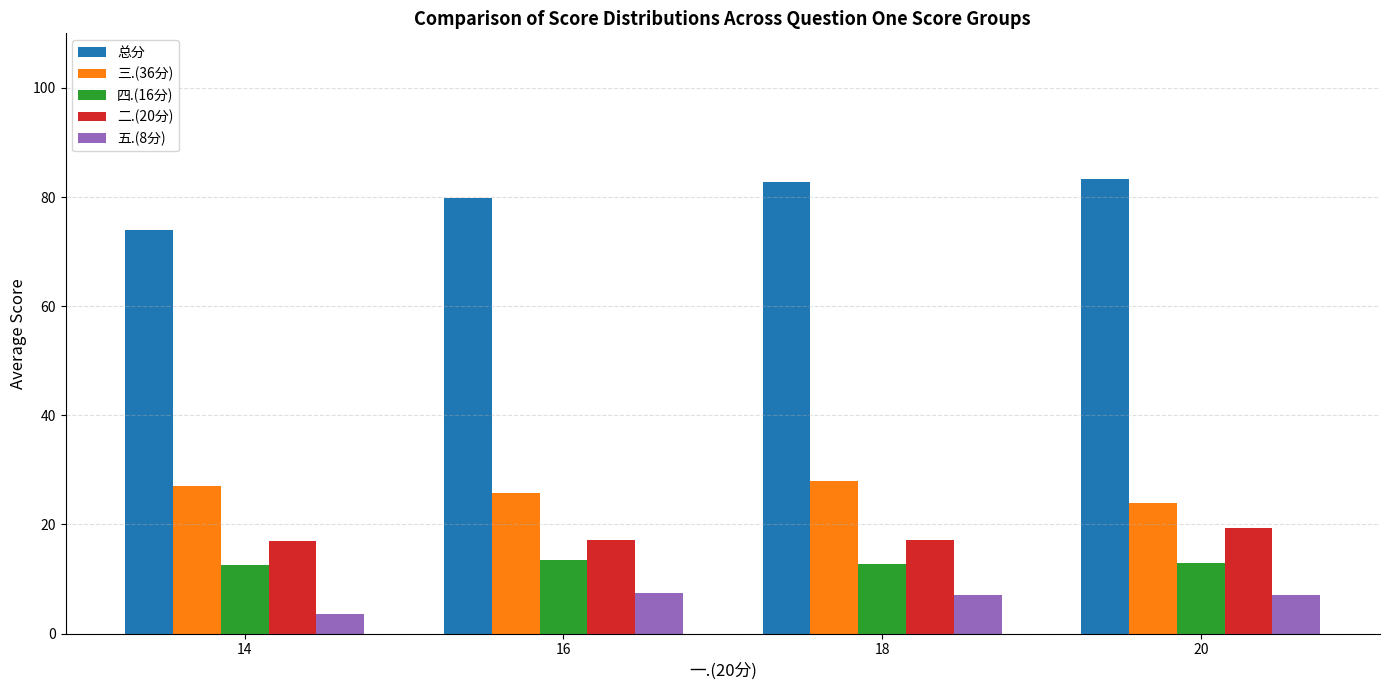

The 三.(36分) series shows 24.0 at 20. True or false?

True